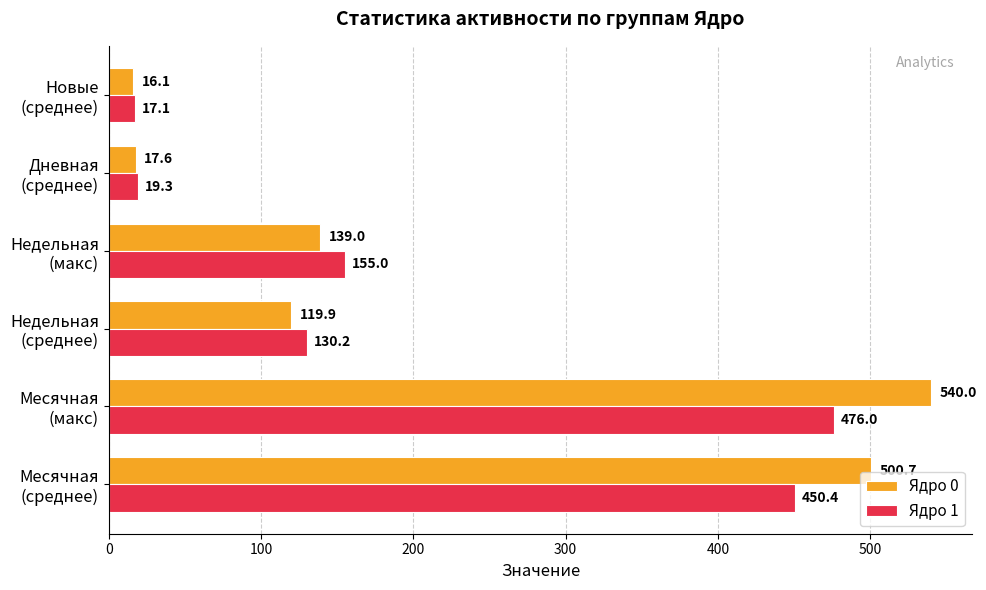

What is the difference between the maximum and minimum values in the Ядро 1 series?

458.9